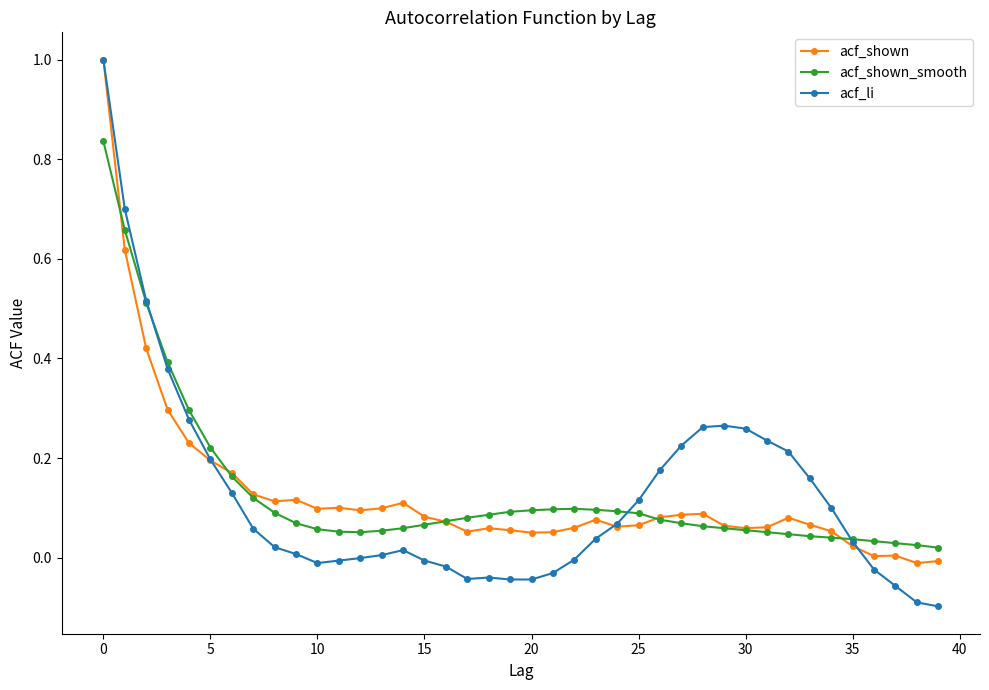

Which series has the widest spread of values?

acf_li